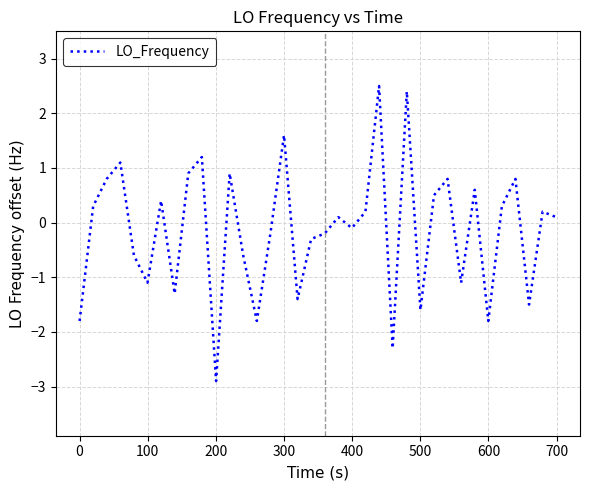

What is the smallest value displayed?

-2.9